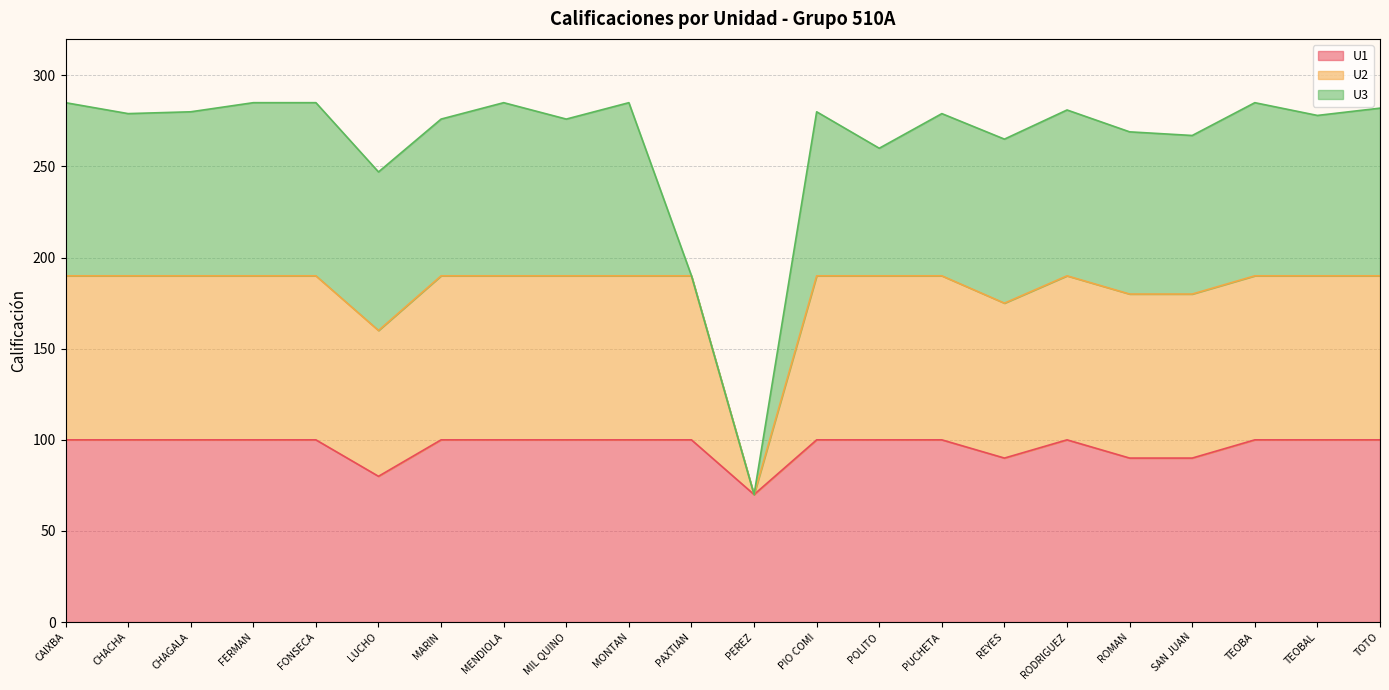

At which label does U1 reach its minimum?

PEREZ